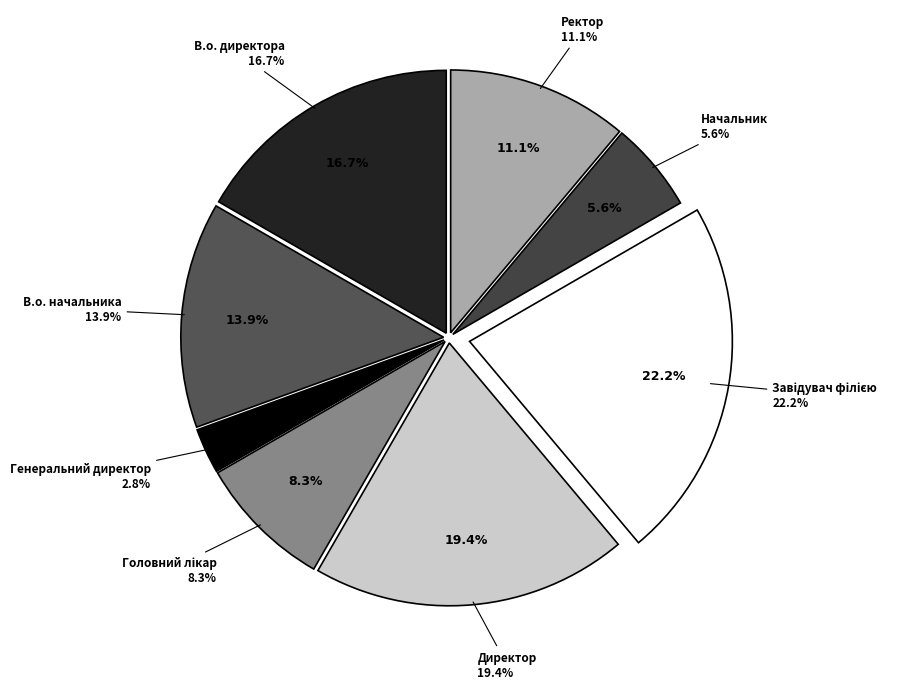

Count the number of slices in the pie.

8